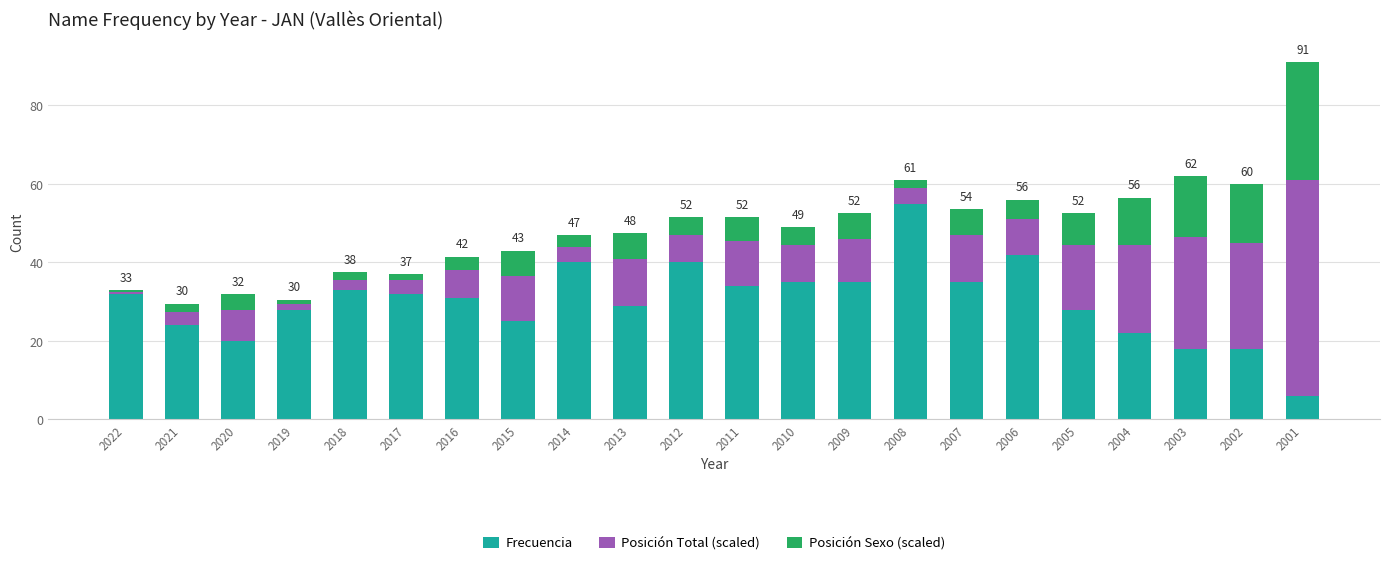

Is it true that Frecuencia equals 18.0 at 2002?

True